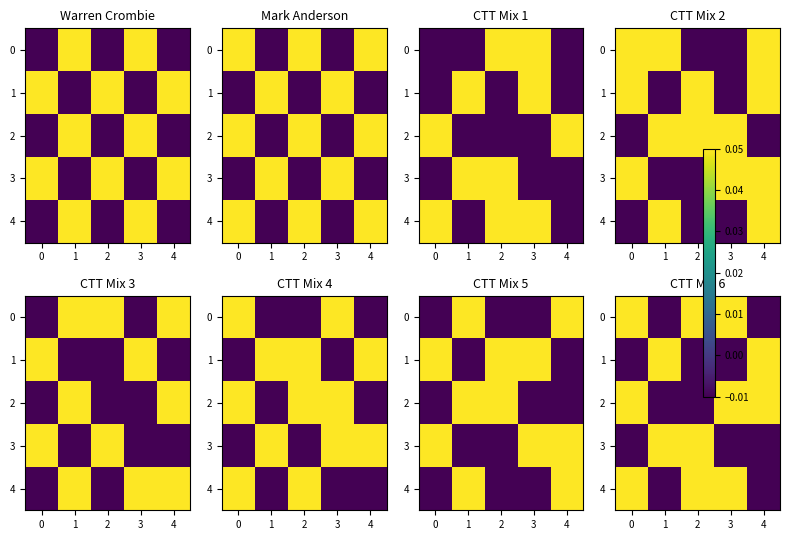

Count the number of categories in the chart.

5